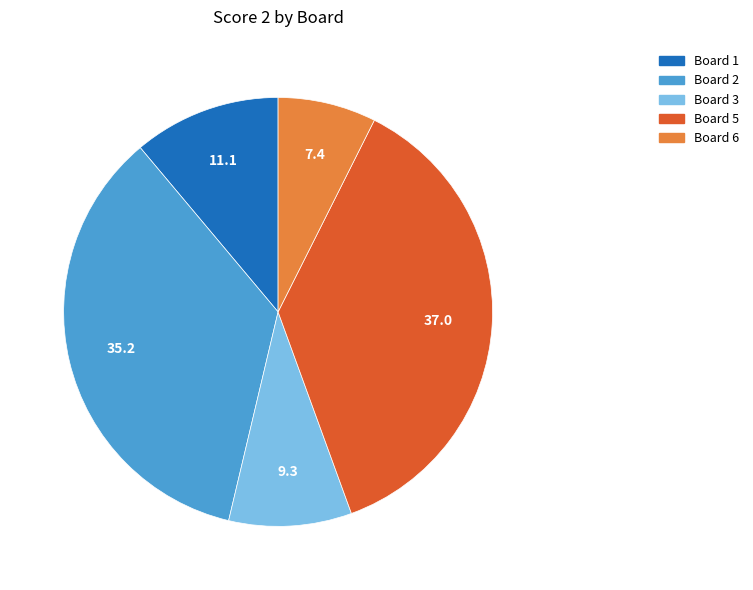

Which category has the smallest portion of the pie?

Board 6